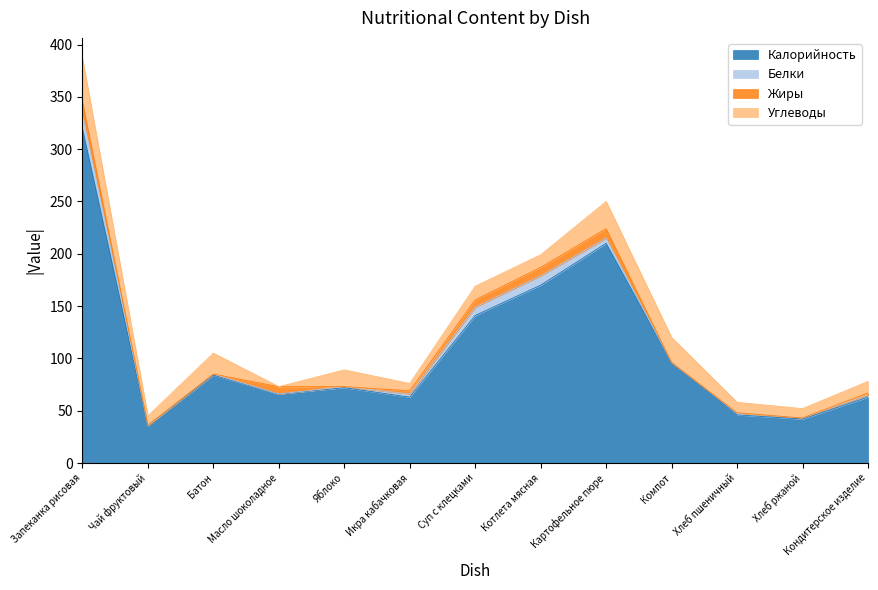

List the labels in order of Калорийность value, largest first.

Запеканка рисовая, Картофельное пюре, Котлета мясная, Суп с клецками, Компот, Батон, Яблоко, Масло шоколадное, Икра кабачковая, Кондитерское изделие, Хлеб пшеничный, Хлеб ржаной, Чай фруктовый